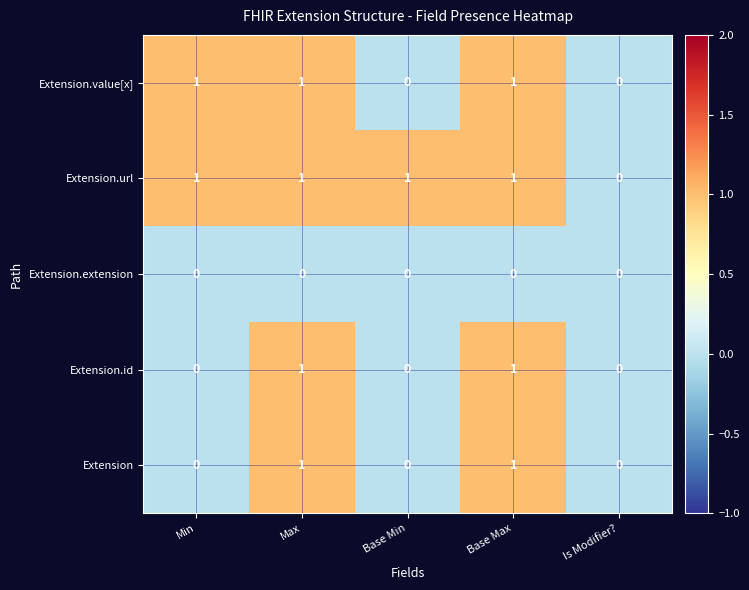

Which series has the largest total across all categories?

Extension.url